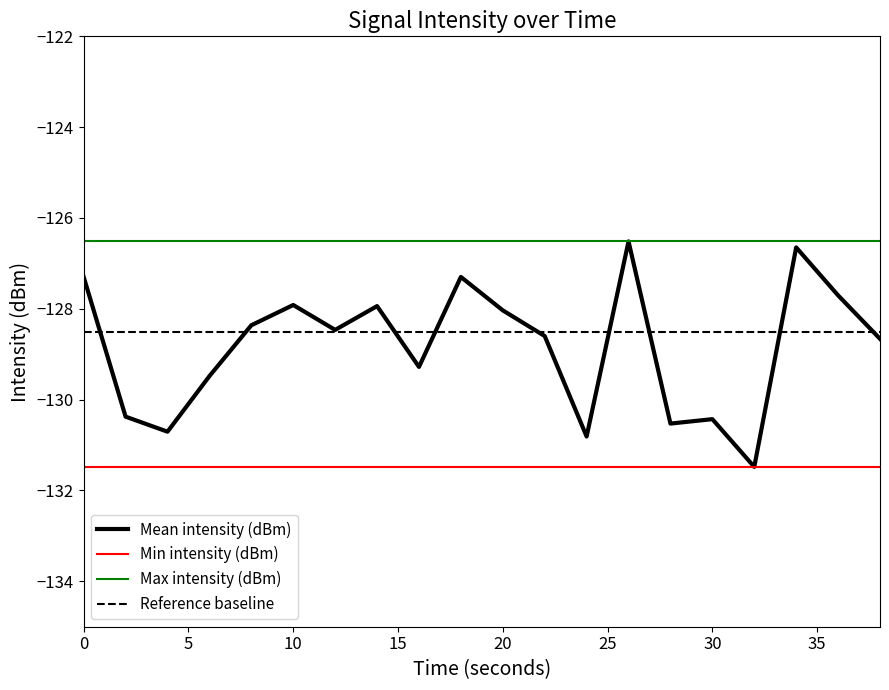

Reading left to right, transcribe all the data shown in this chart.

Mean intensity (dBm): 0=-127.3	2=-130.4	4=-130.7	6=-129.5	8=-128.4	10=-127.9	12=-128.5	14=-127.9	16=-129.3	18=-127.3	20=-128.0	22=-128.6	24=-130.8	26=-126.5	28=-130.5	30=-130.4	32=-131.5	34=-126.6	36=-127.7	38=-128.7
Min intensity (dBm): 0=-131.5	2=-131.5	4=-131.5	6=-131.5	8=-131.5	10=-131.5	12=-131.5	14=-131.5	16=-131.5	18=-131.5	20=-131.5	22=-131.5	24=-131.5	26=-131.5	28=-131.5	30=-131.5	32=-131.5	34=-131.5	36=-131.5	38=-131.5
Max intensity (dBm): 0=-126.5	2=-126.5	4=-126.5	6=-126.5	8=-126.5	10=-126.5	12=-126.5	14=-126.5	16=-126.5	18=-126.5	20=-126.5	22=-126.5	24=-126.5	26=-126.5	28=-126.5	30=-126.5	32=-126.5	34=-126.5	36=-126.5	38=-126.5